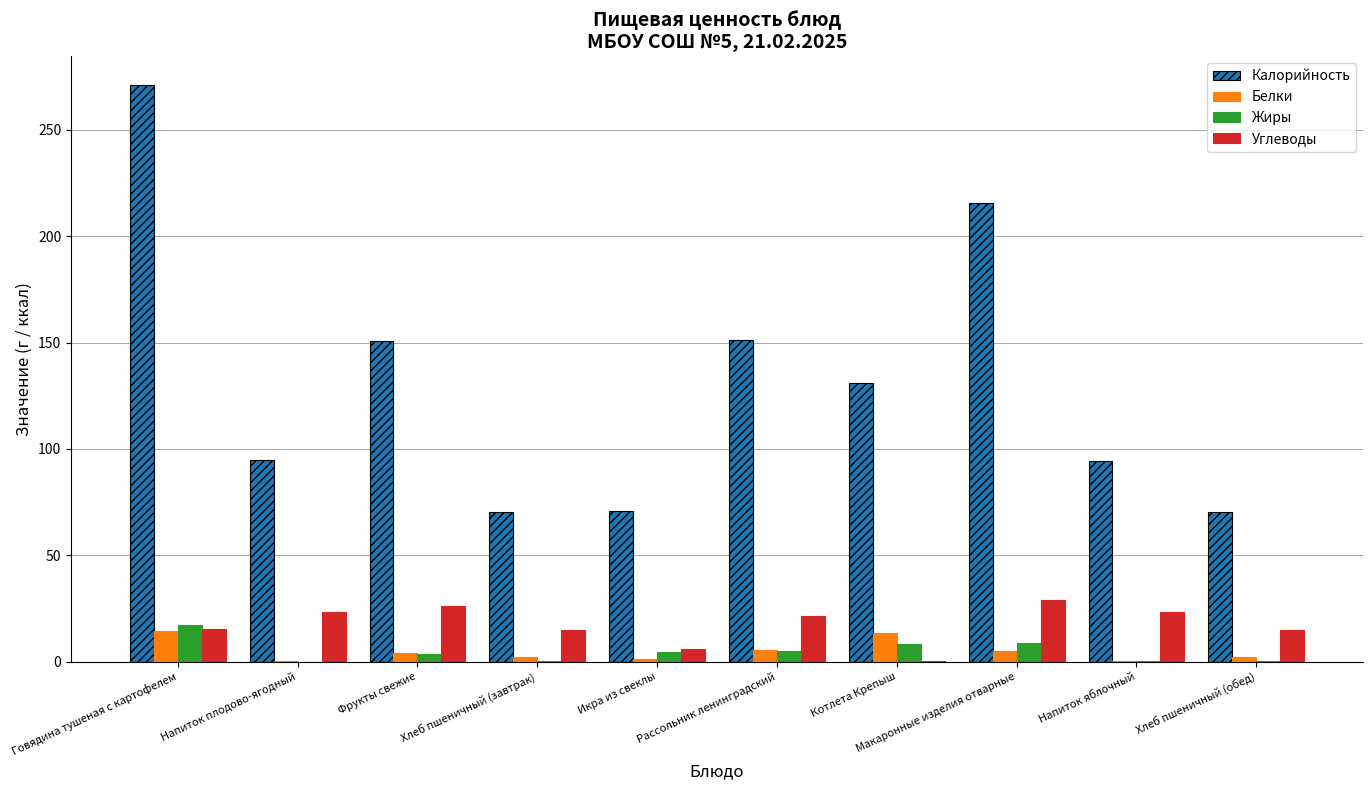

Which series has the largest total across all categories?

Калорийность